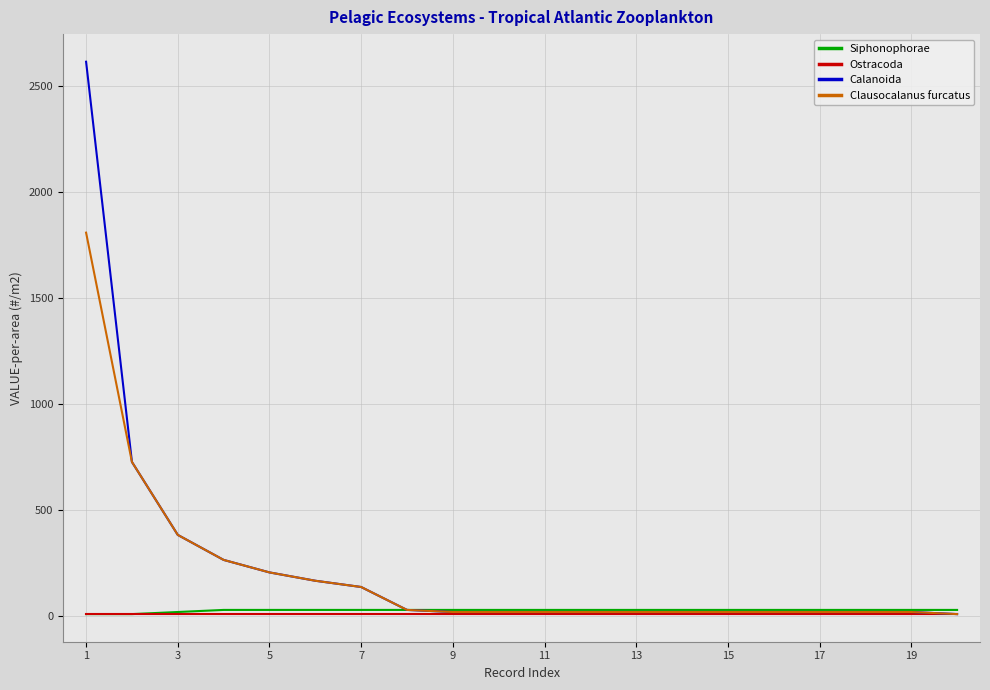

How many values in the Clausocalanus furcatus series exceed 19?

19